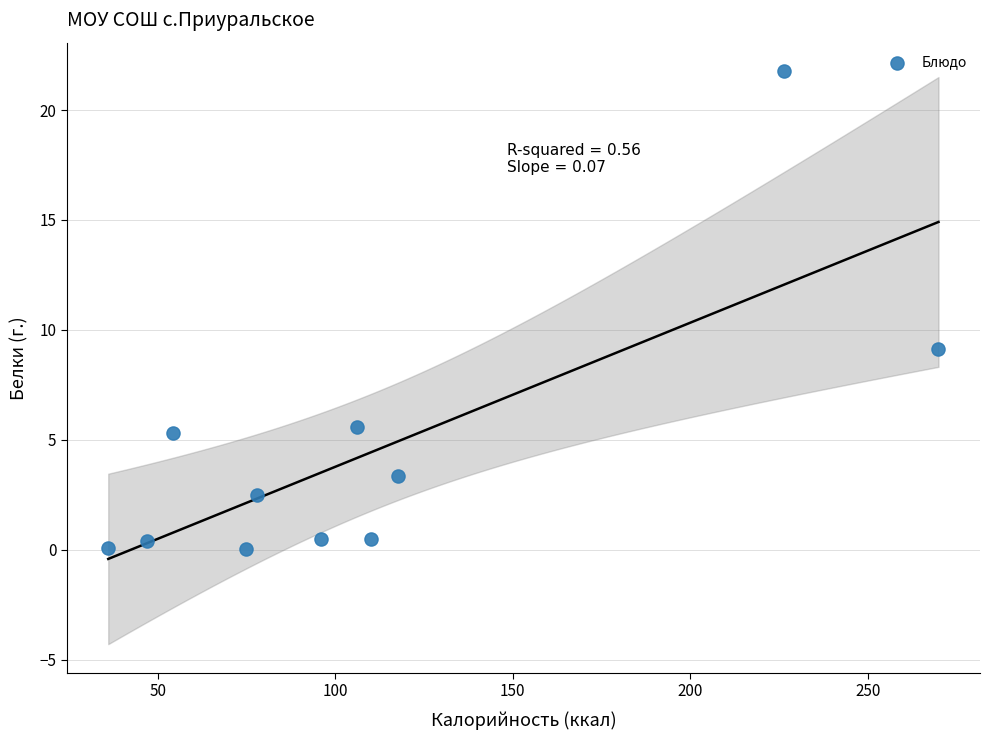

What Y value in the scatter plot is closest to 10?

9.1